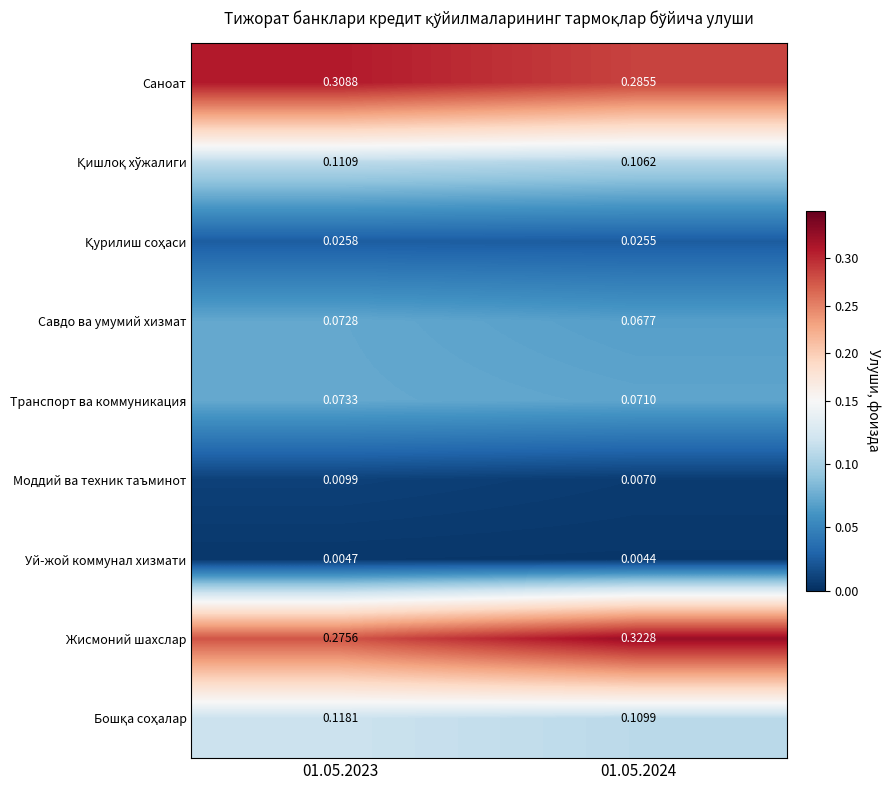

Which series has the largest range (max minus min)?

Жисмоний шахслар